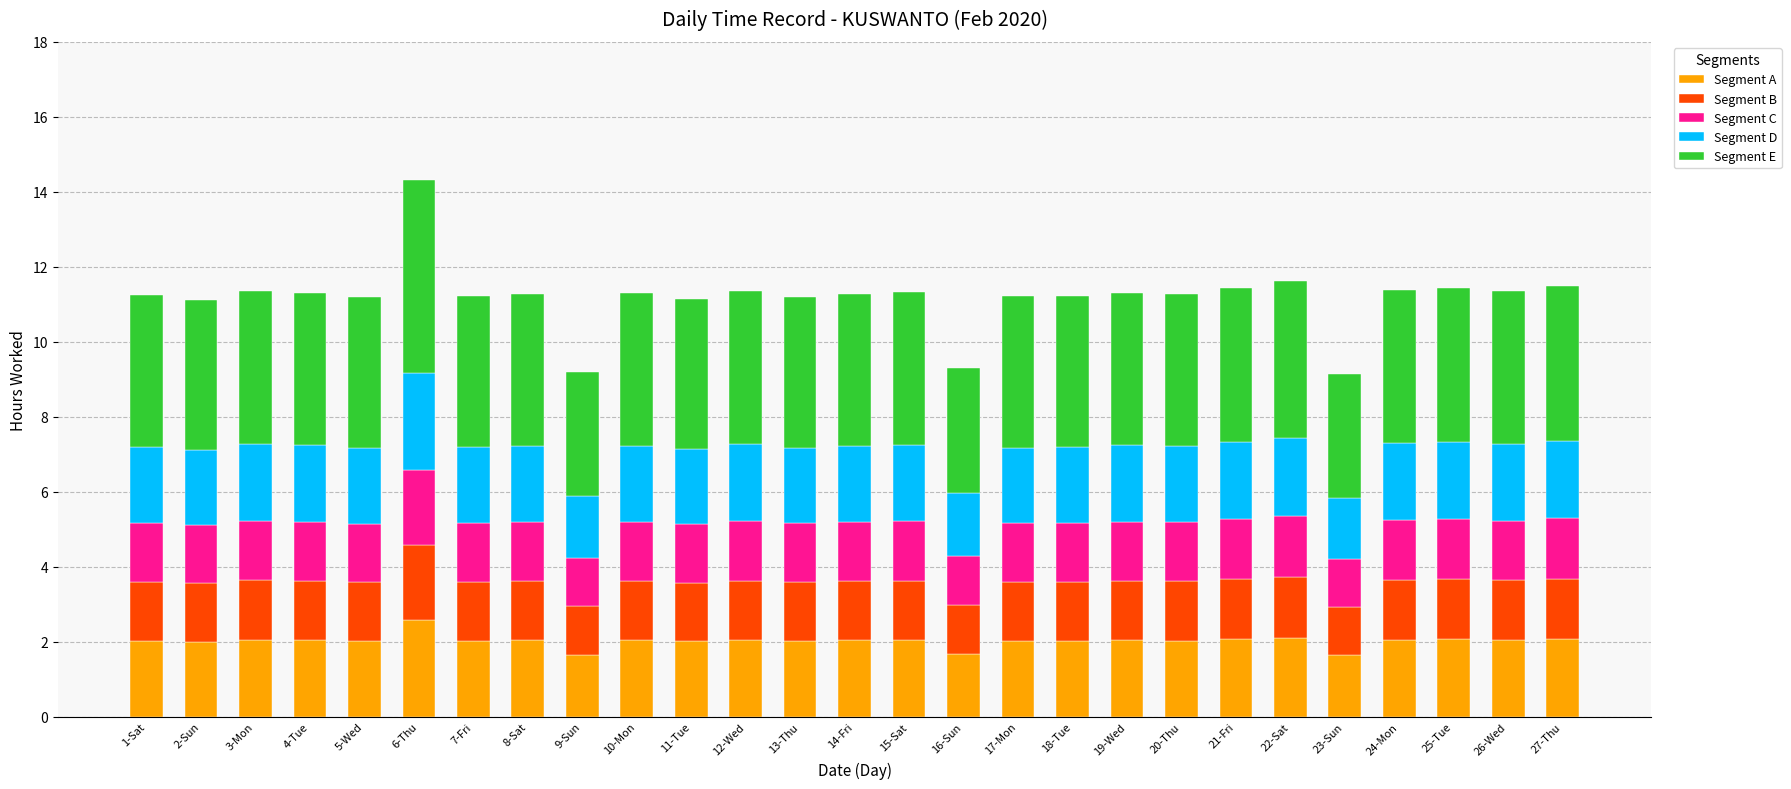

What is the sum of all Segment A values?

54.4